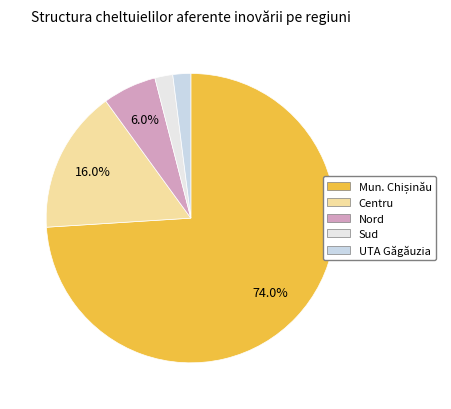

Count the number of slices in the pie.

5